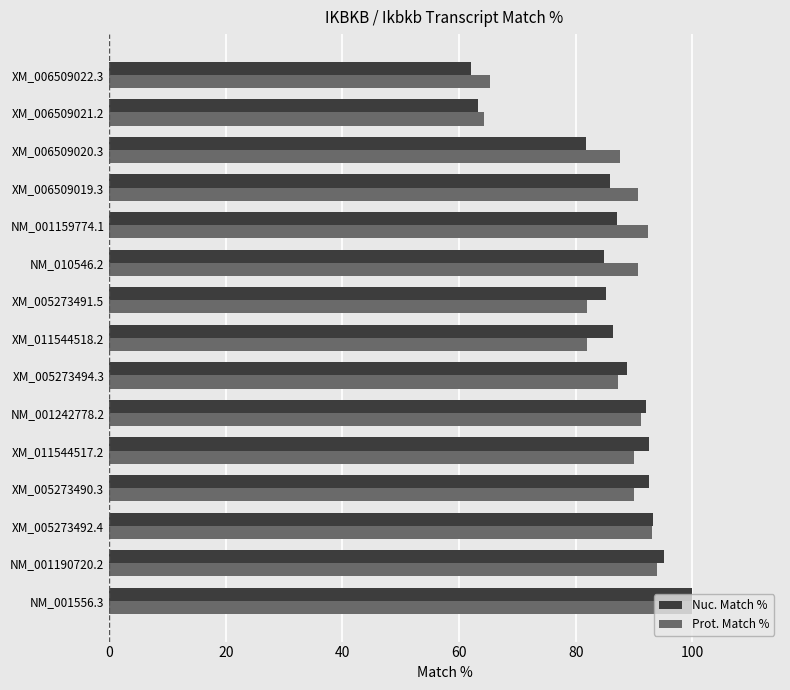

At which category is the sum across all series the highest?

NM_001556.3